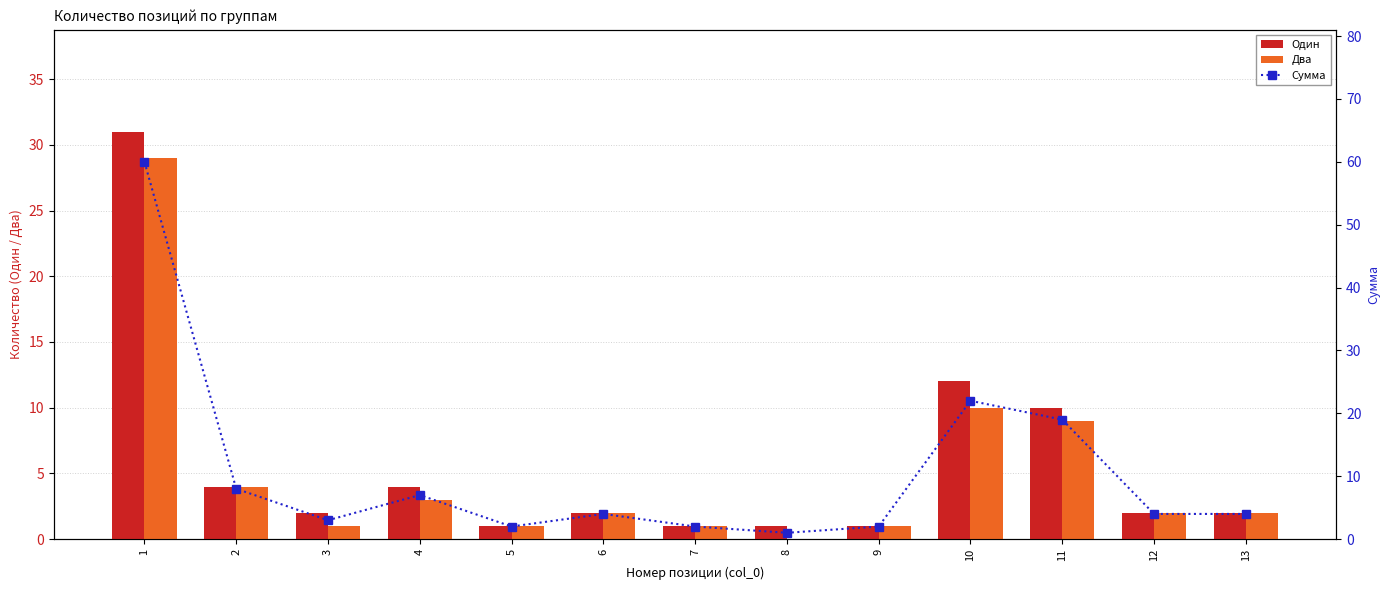

How many data points in Два are less than 2?

5